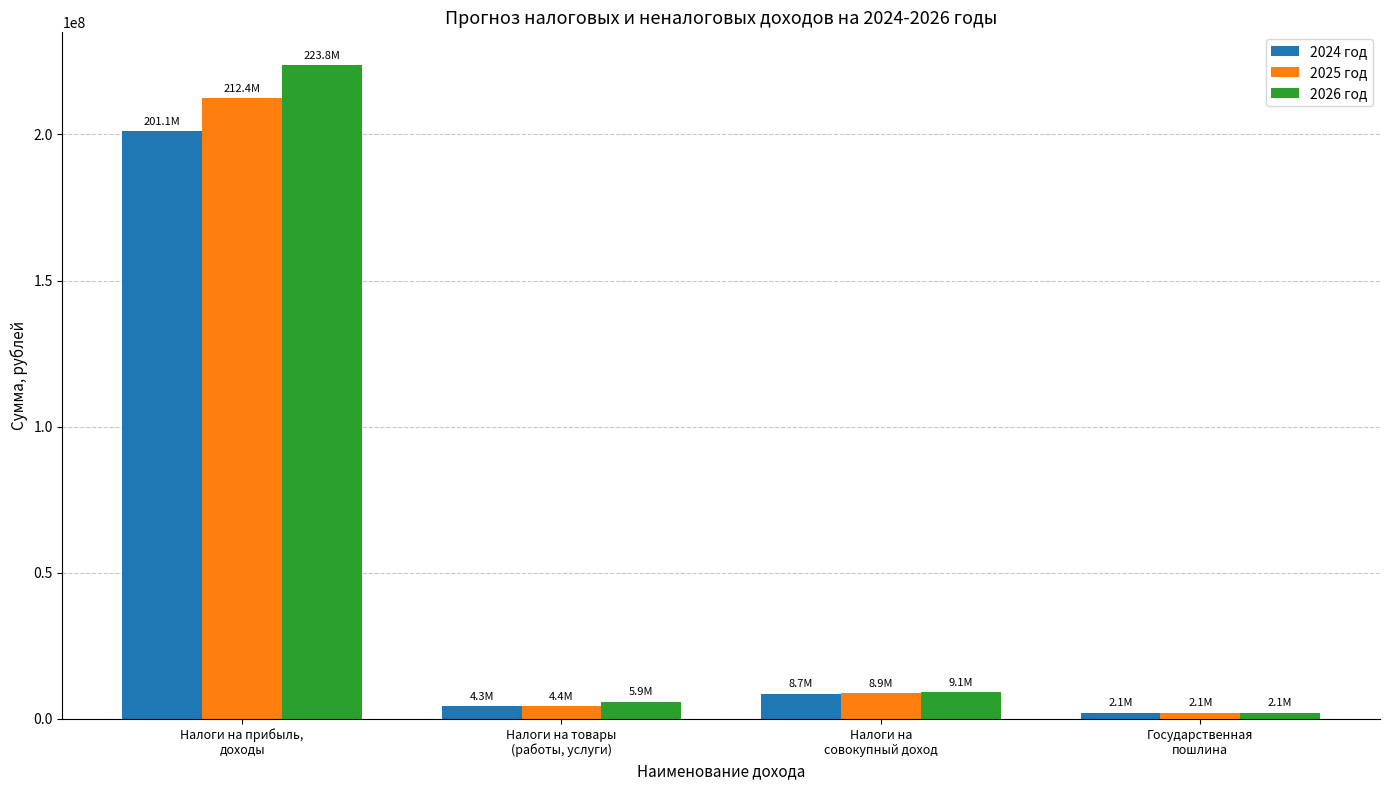

What is the minimum value for 2026 год?

2150000